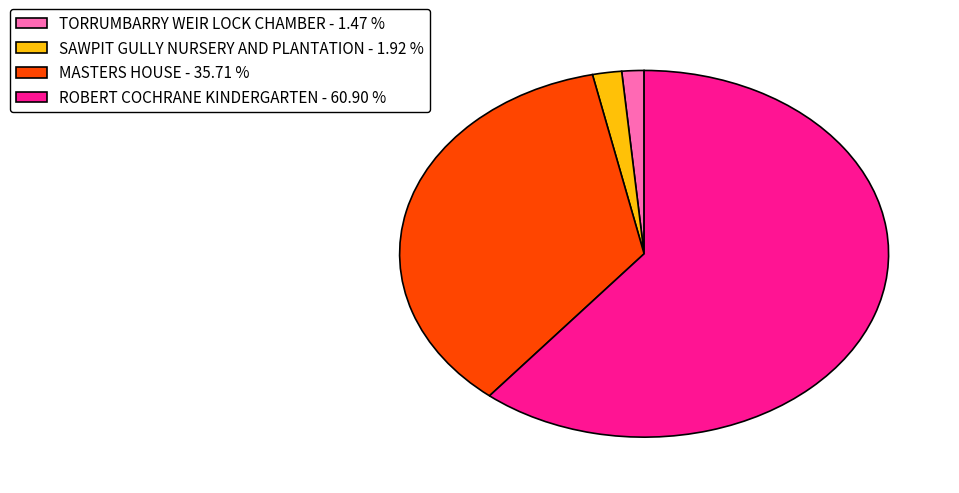

Count the number of slices in the pie.

4